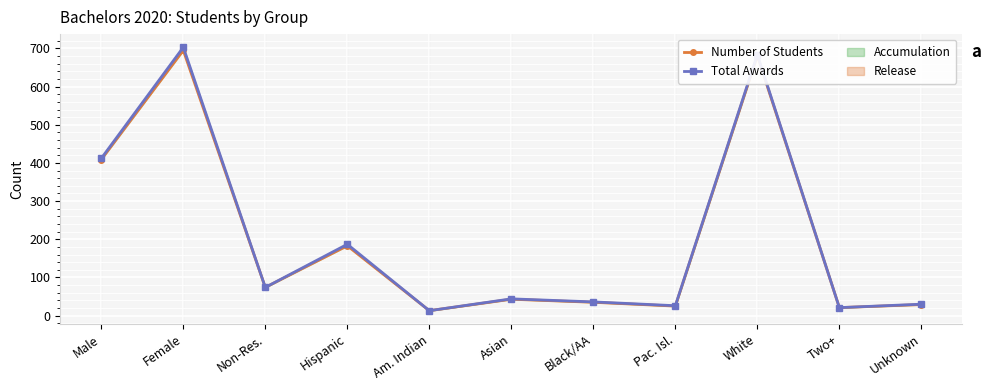

Reading left to right, extract all data points from this chart.

Number of Students: Male=409	Female=695	Non-Res.=74	Hispanic=183	Am. Indian=13	Asian=43	Black/AA=35	Pac. Isl.=25	White=681	Two+=21	Unknown=29
Total Awards: Male=412	Female=703	Non-Res.=74	Hispanic=187	Am. Indian=13	Asian=44	Black/AA=36	Pac. Isl.=26	White=684	Two+=21	Unknown=30